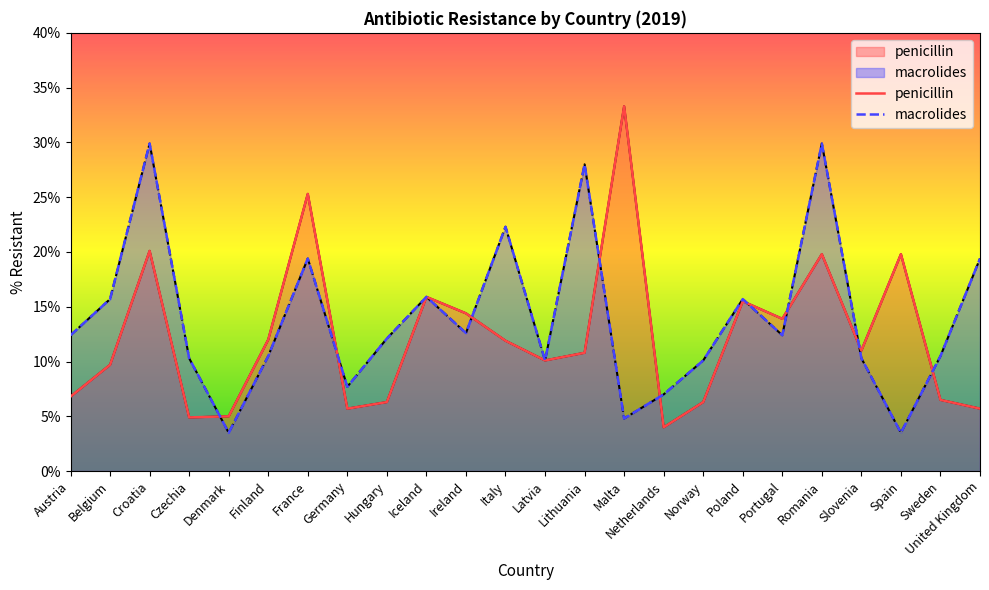

List the labels in order of penicillin value, largest first.

Malta, France, Croatia, Romania, Spain, Iceland, Poland, Ireland, Portugal, Finland, Italy, Slovenia, Lithuania, Latvia, Belgium, Austria, Sweden, Hungary, Norway, Germany, United Kingdom, Denmark, Czechia, Netherlands